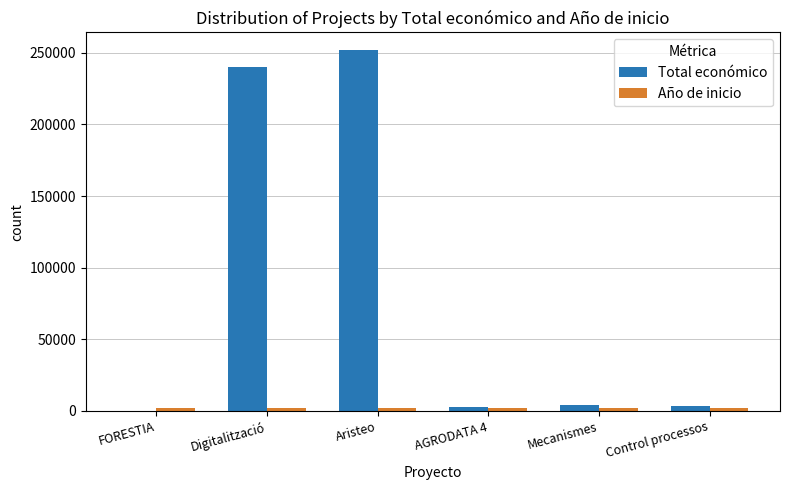

The Total económico series shows -120352 at FORESTIA. True or false?

False